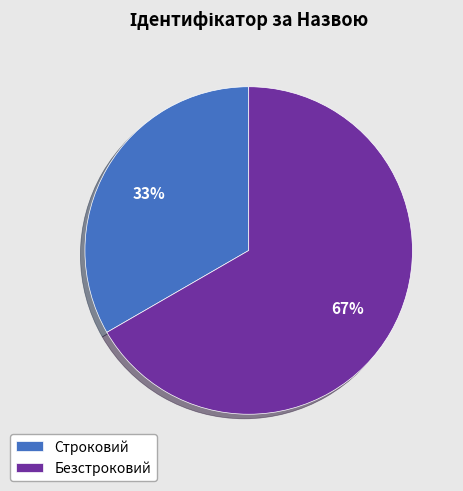

True or false: Безстроковий accounts for 60% of the total.

False